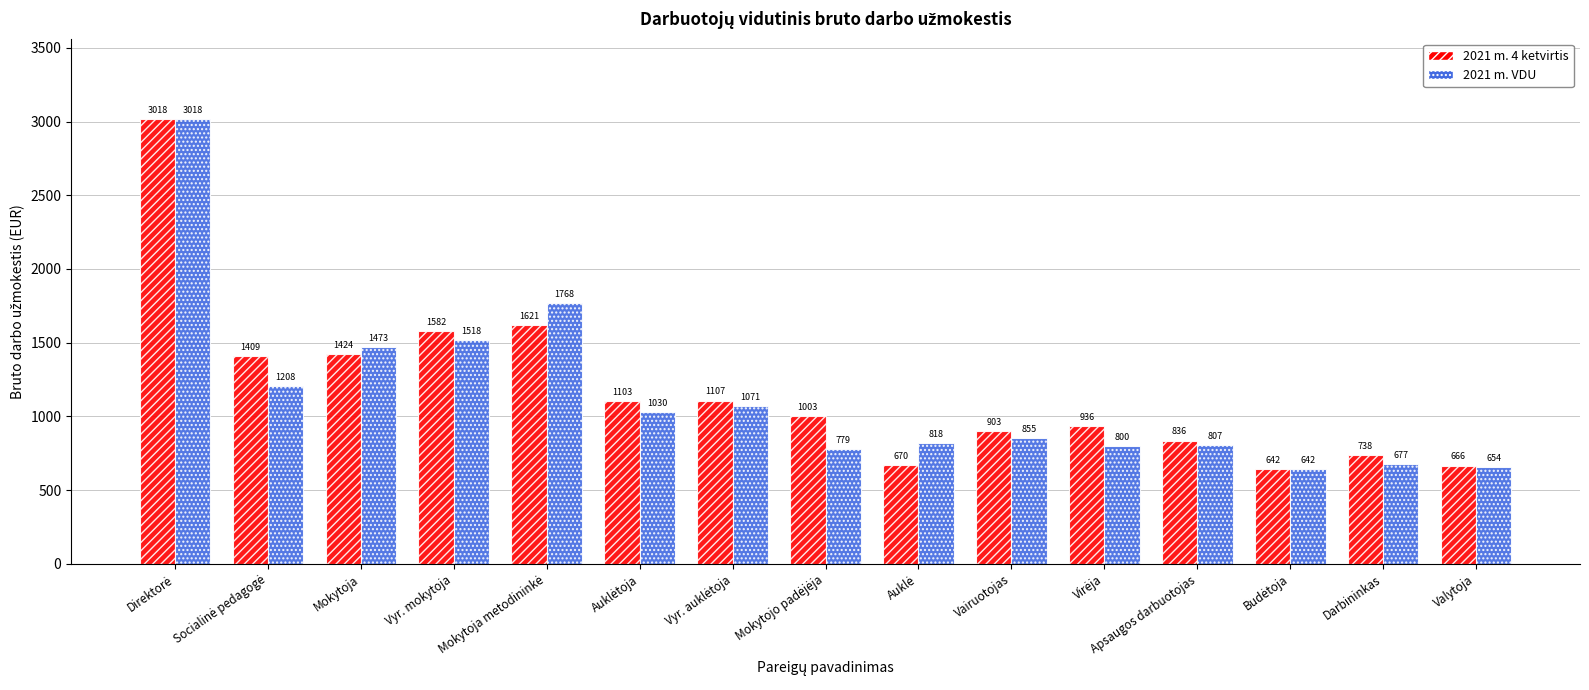

Are the bars grouped side by side (vs. stacked)?

Yes